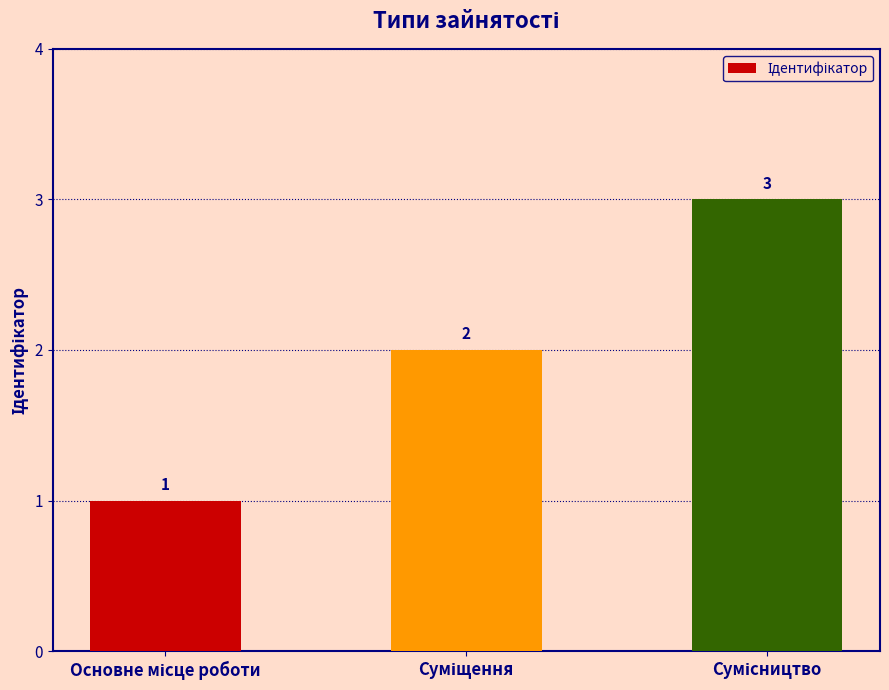

What is the sum of all values?

6